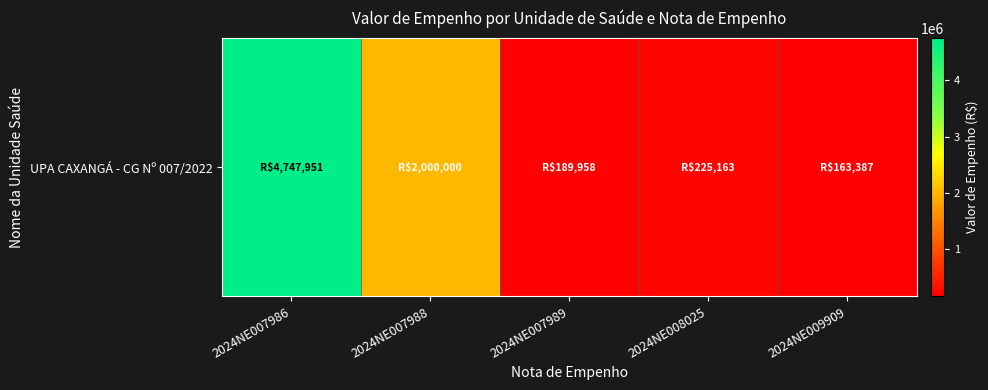

Rank the categories by value from highest to lowest.

2024NE007986, 2024NE007988, 2024NE008025, 2024NE007989, 2024NE009909